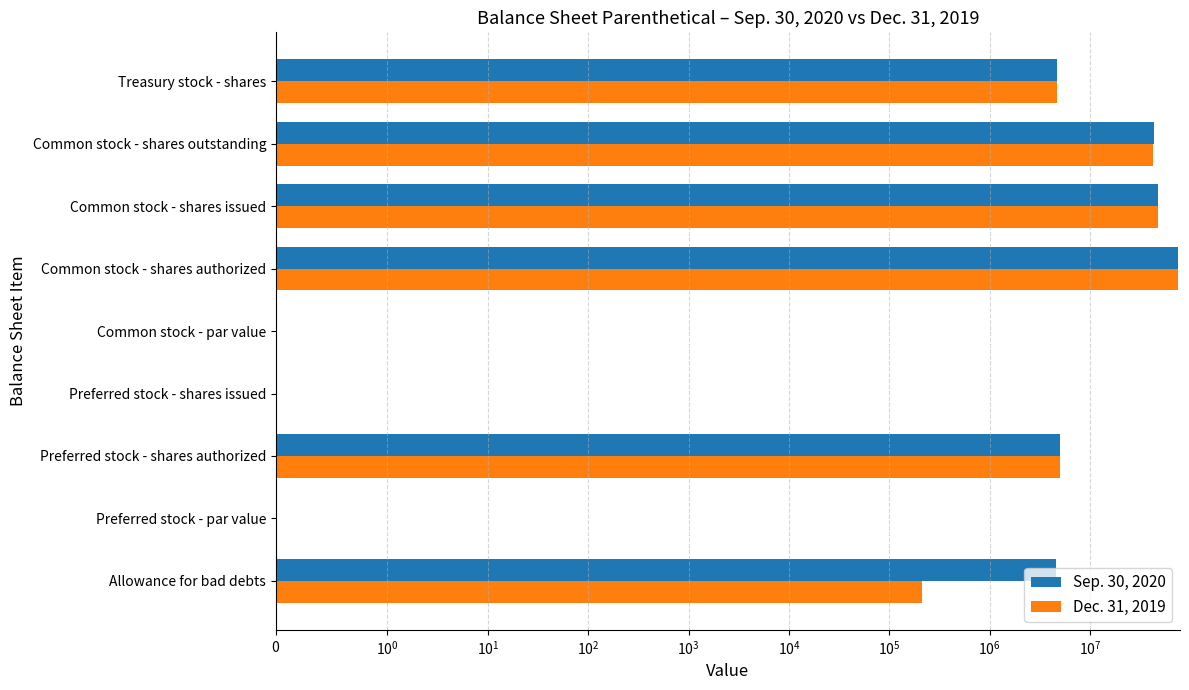

How many data points in Dec. 31, 2019 are above 4680723?

4